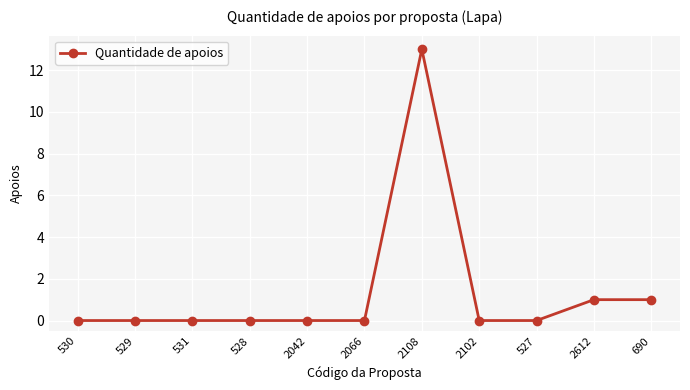

The chart shows a value of 0 at 2042. True or false?

True